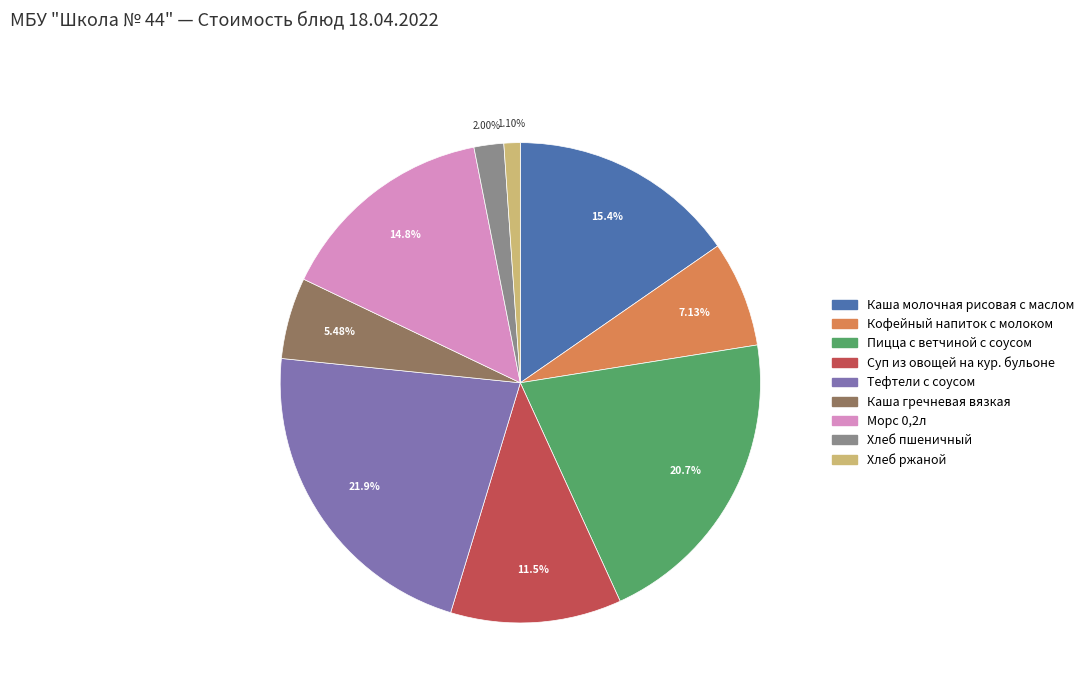

Is the sum of Кофейный напиток с молоком and Тефтели с соусом greater than half?

No